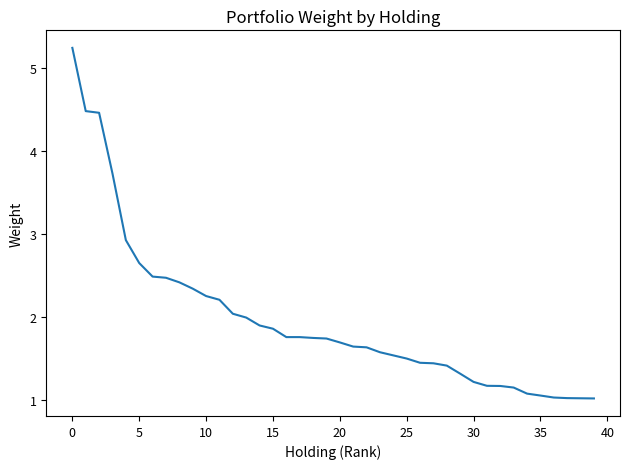

What is the difference between the maximum and minimum values?

4.2